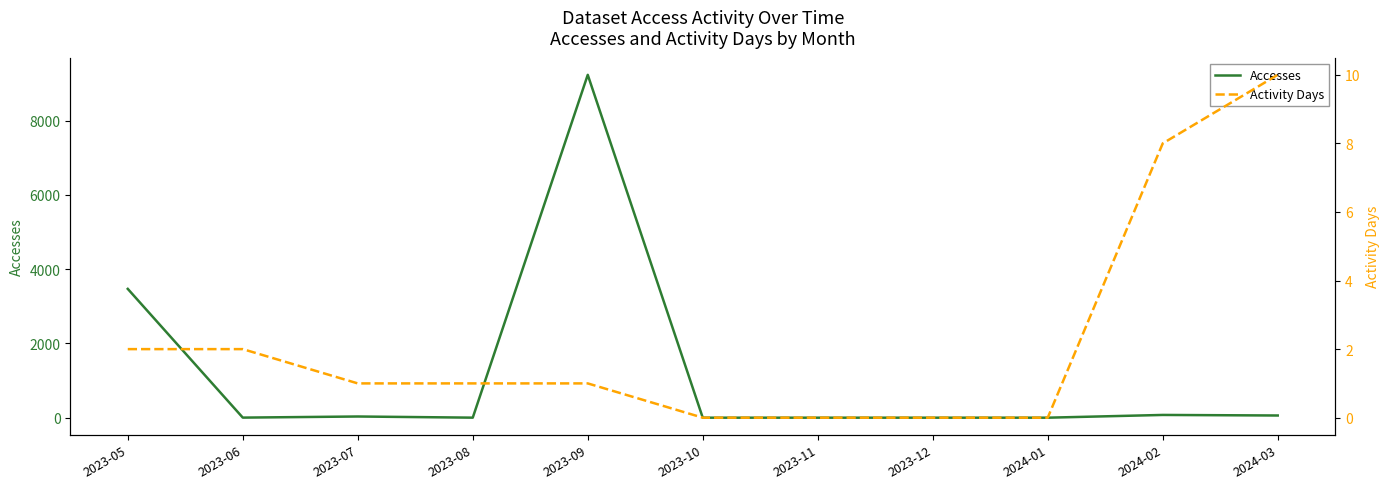

What is the sum of all Activity Days values?

25